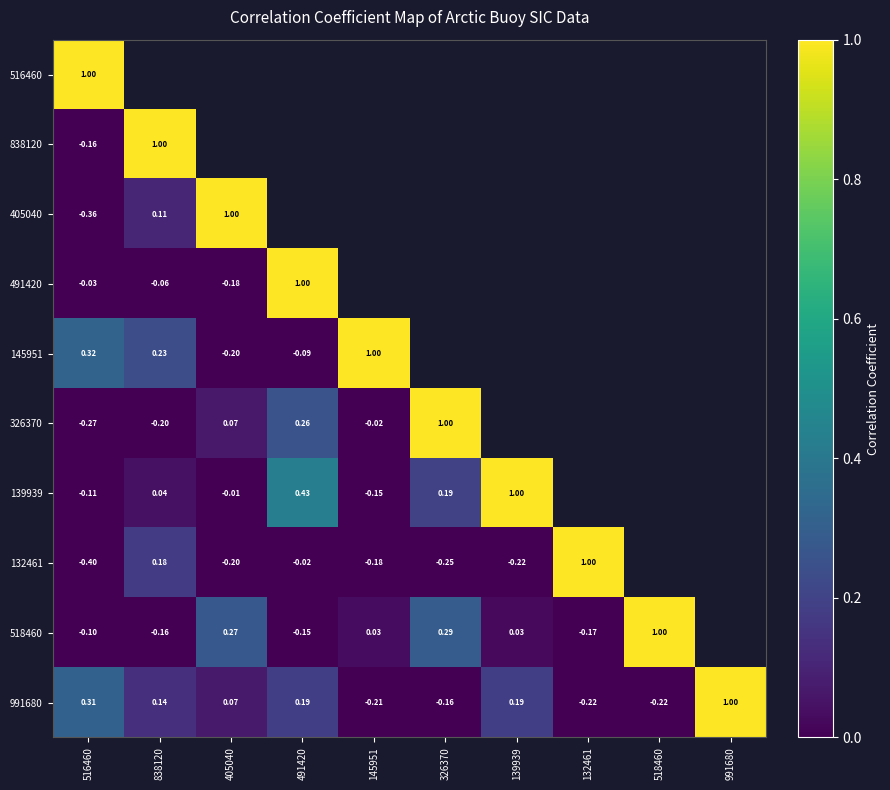

How many data points does each series have?

10